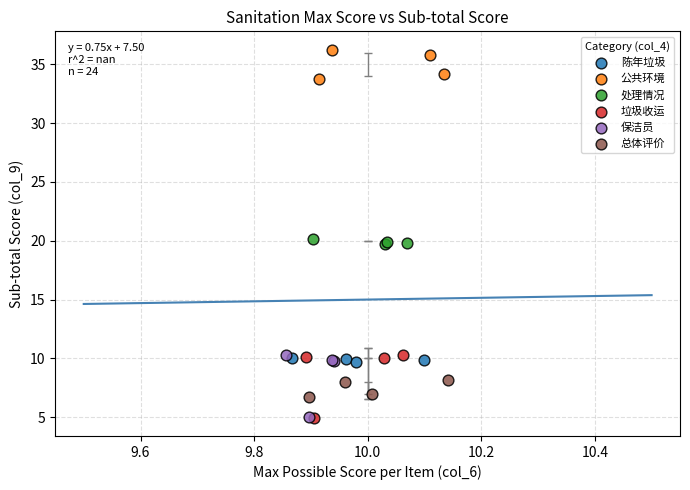

Which series contains the highest Y value?

公共环境